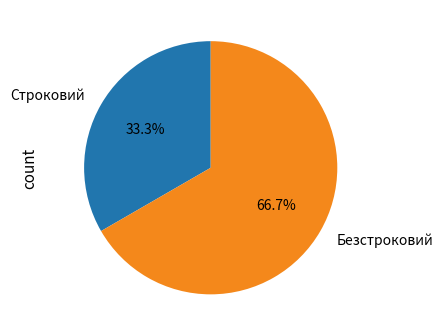

To the nearest percent, what portion does Строковий represent?

33%